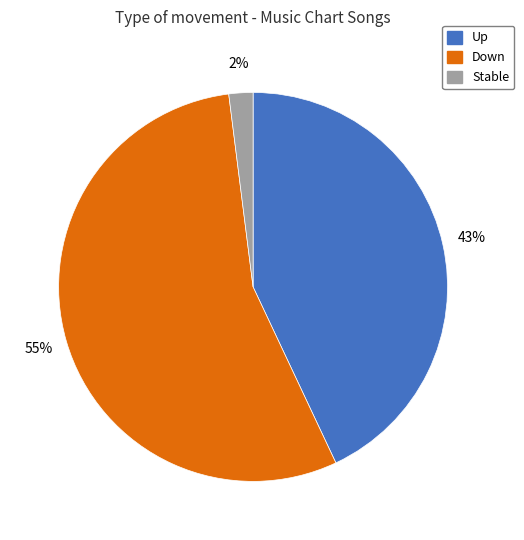

Is there any slice that represents more than half of the pie?

Yes